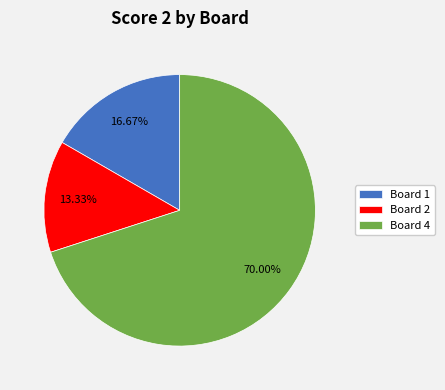

What is the largest slice in the pie chart?

Board 4